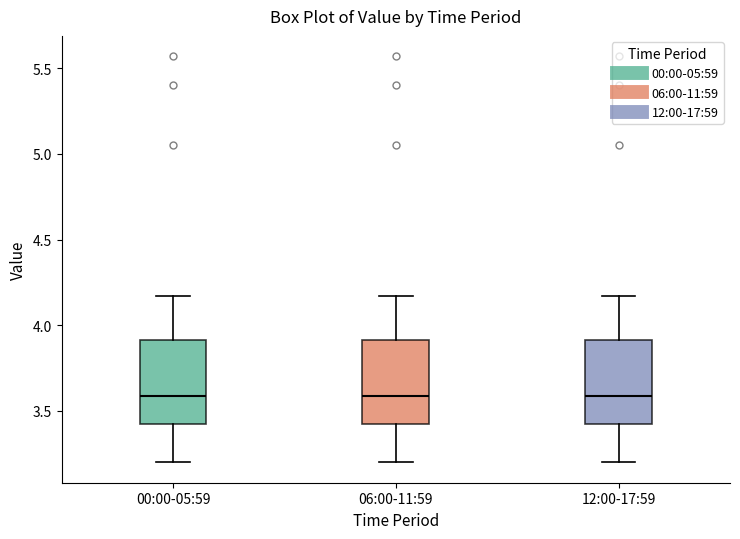

Reading left to right, transcribe this box plot: for each box, give where its median line is, the range the box spans, and where its two whiskers end, as read against the y-axis. The values are not printed on the chart, so give them approximately, as read against the axis.

00:00-05:59: median 3.60, box 3.40 to 3.90, whiskers 3.20 to 4.15
06:00-11:59: median 3.60, box 3.40 to 3.90, whiskers 3.20 to 4.15
12:00-17:59: median 3.60, box 3.40 to 3.90, whiskers 3.20 to 4.15